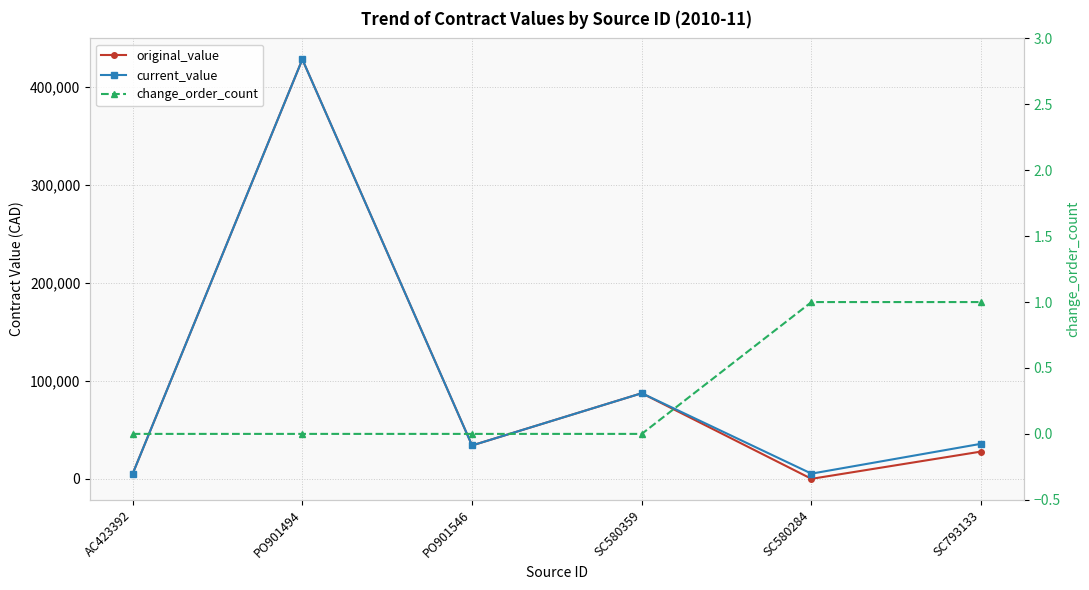

What is the difference between the second highest and minimum values in the original_value series?

87360.0